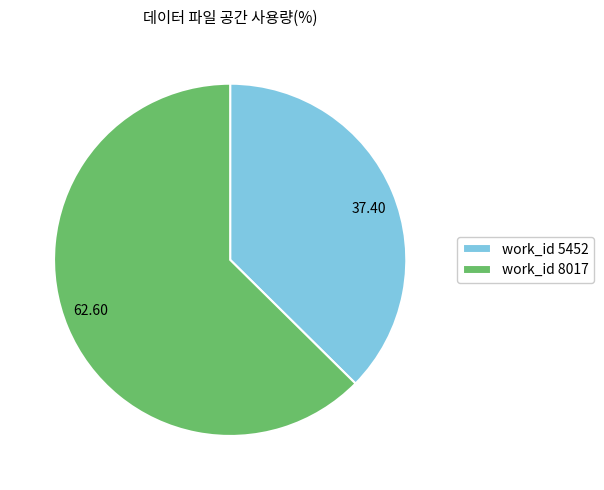

Which has a higher value, 62.60 or 37.40?

62.60